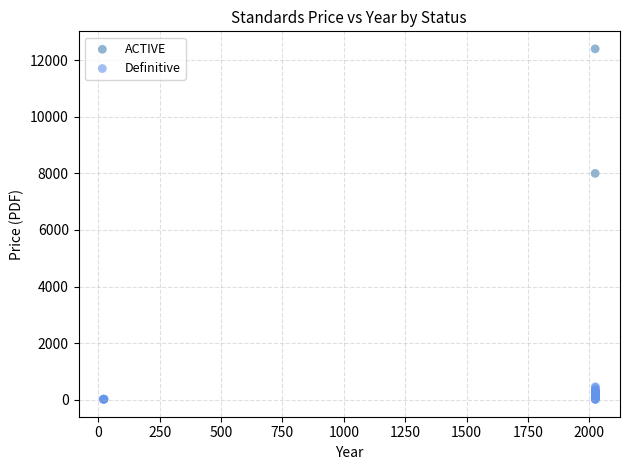

Which series has the widest spread of Y values?

ACTIVE